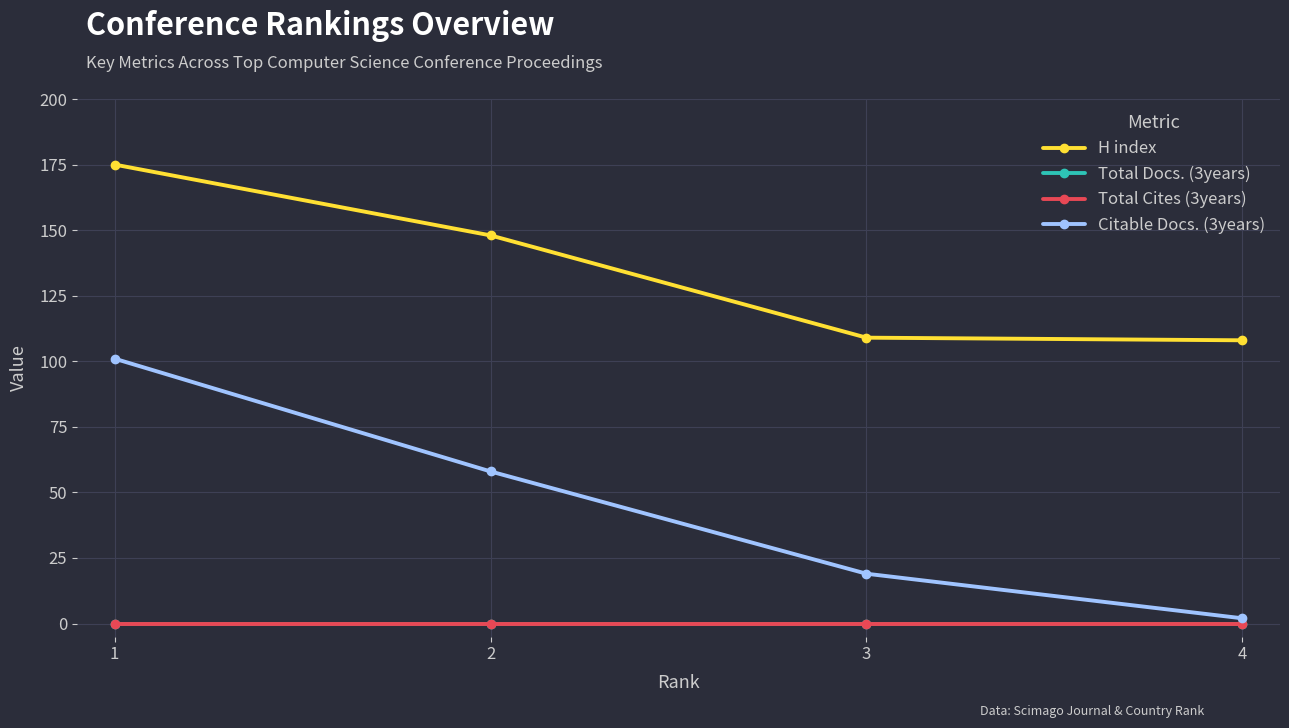

Is this an area chart (filled region under the line)?

No